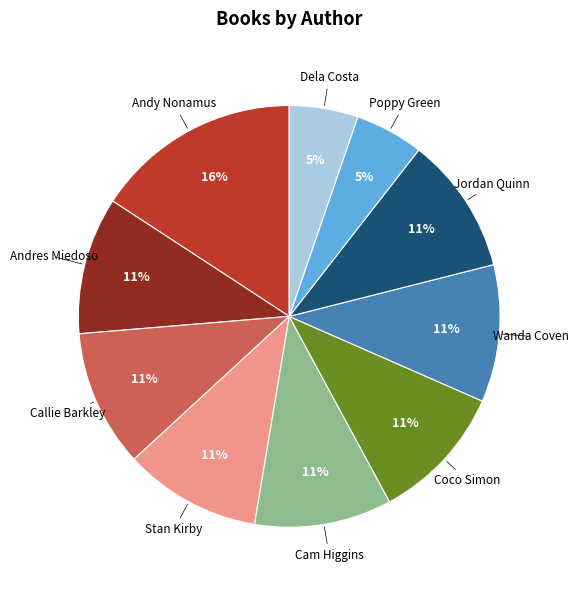

Is there any slice that represents more than half of the pie?

No